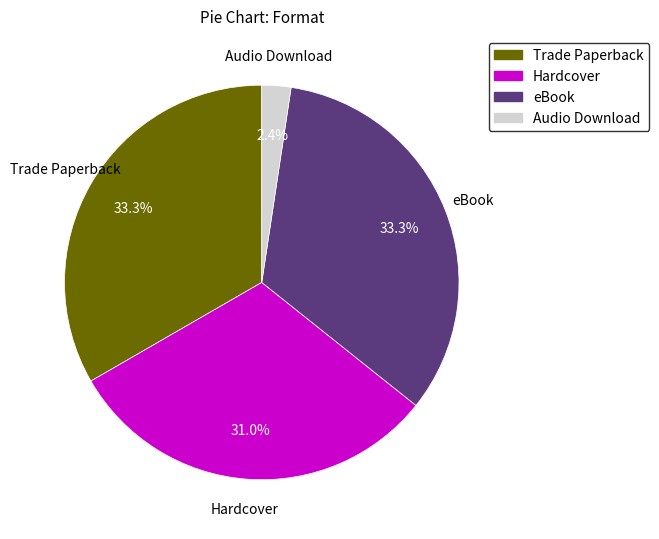

Is there a majority slice in this chart?

No